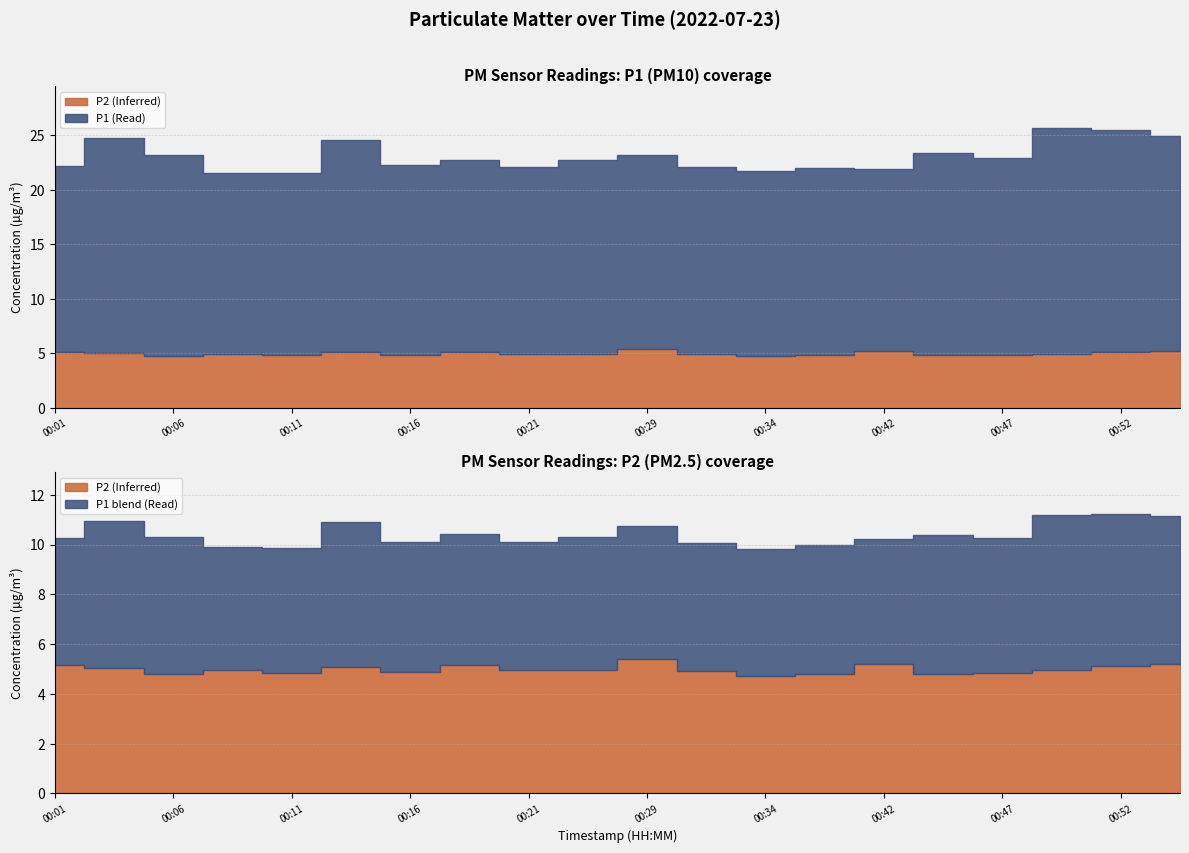

In P1, how many points are higher than both neighbors (excluding endpoints)?

7